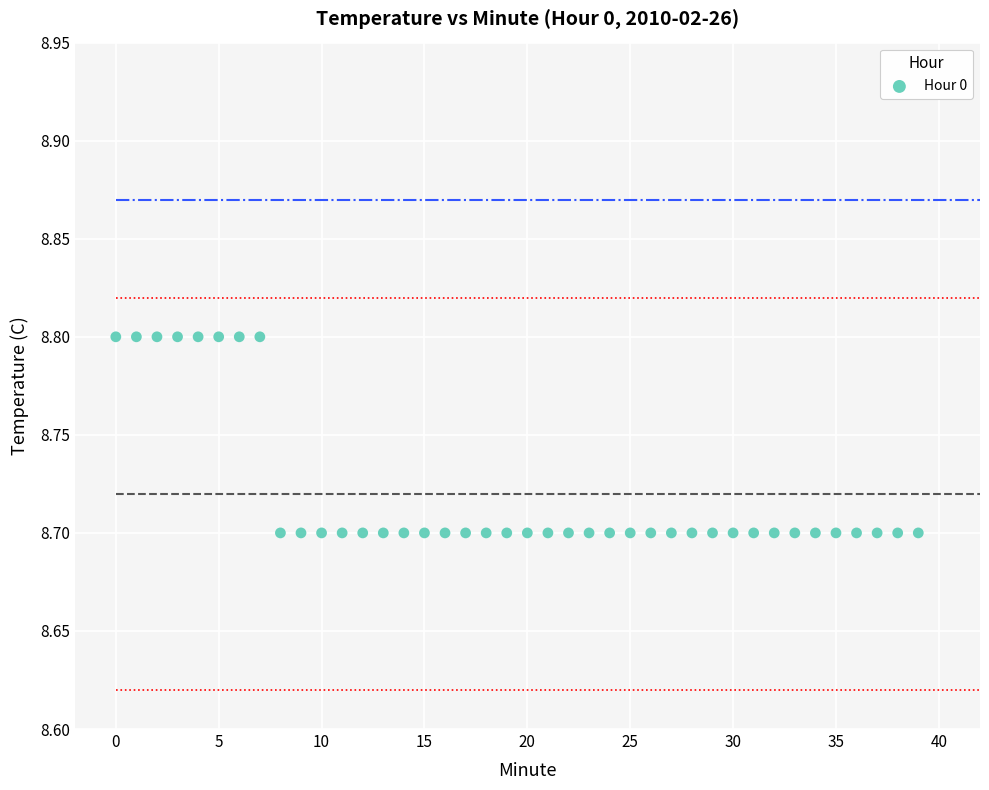

Count the number of points in this scatter plot.

40